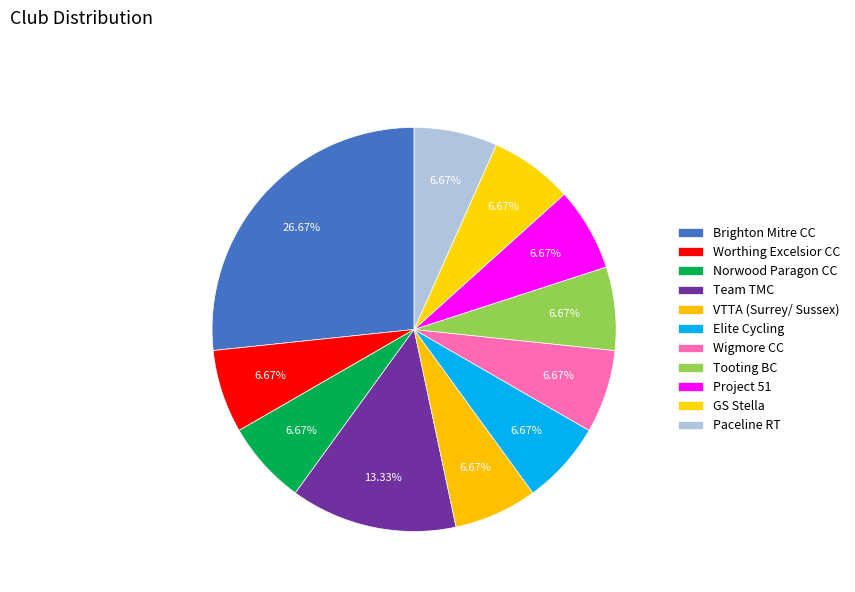

Which category has the biggest portion of the pie?

Brighton Mitre CC